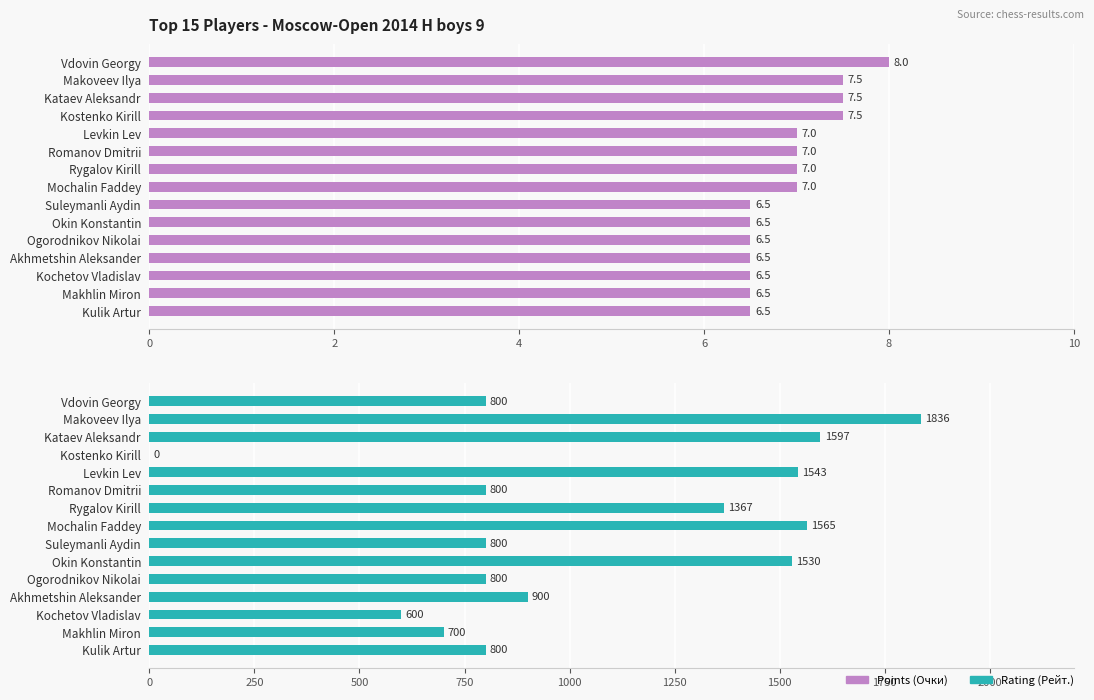

What is the difference between the maximum and second lowest values in the Points (Очки) series?

1.5